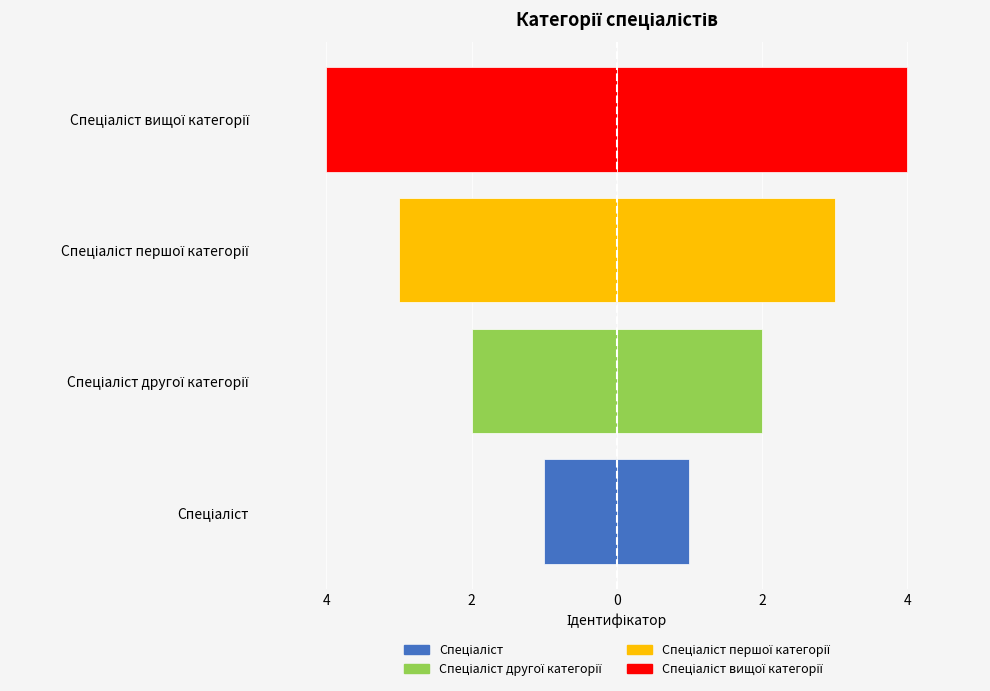

What is the difference between the maximum and second lowest values?

2